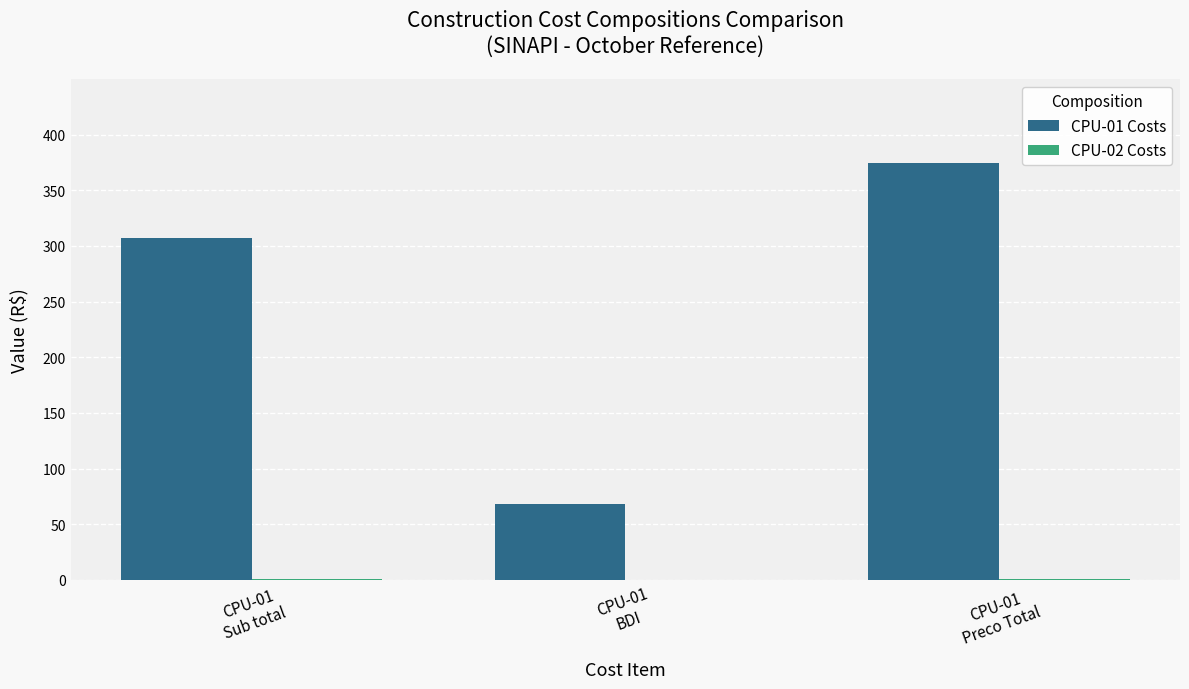

What is the greatest value displayed?

374.8